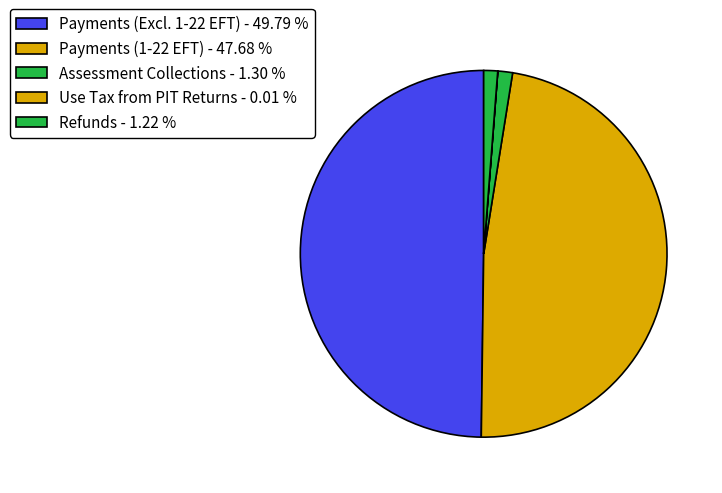

Which category has the smallest portion of the pie?

Use Tax from PIT Returns